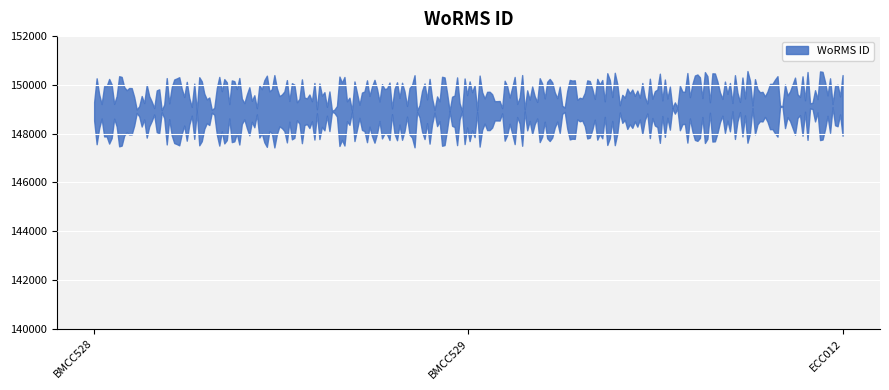

What is the average value?

148997